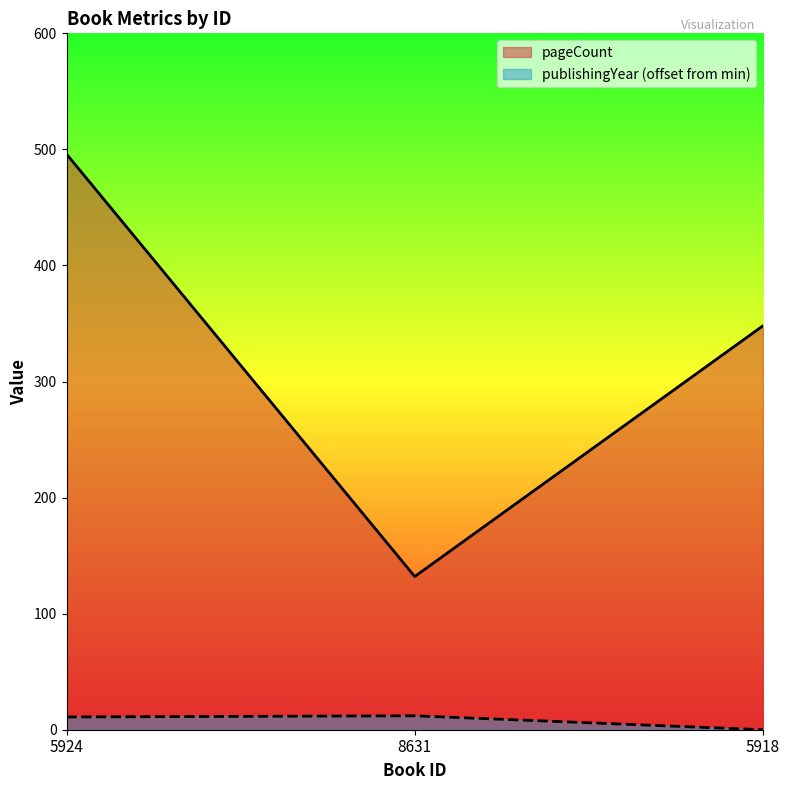

What is the average value of the pageCount series?

325